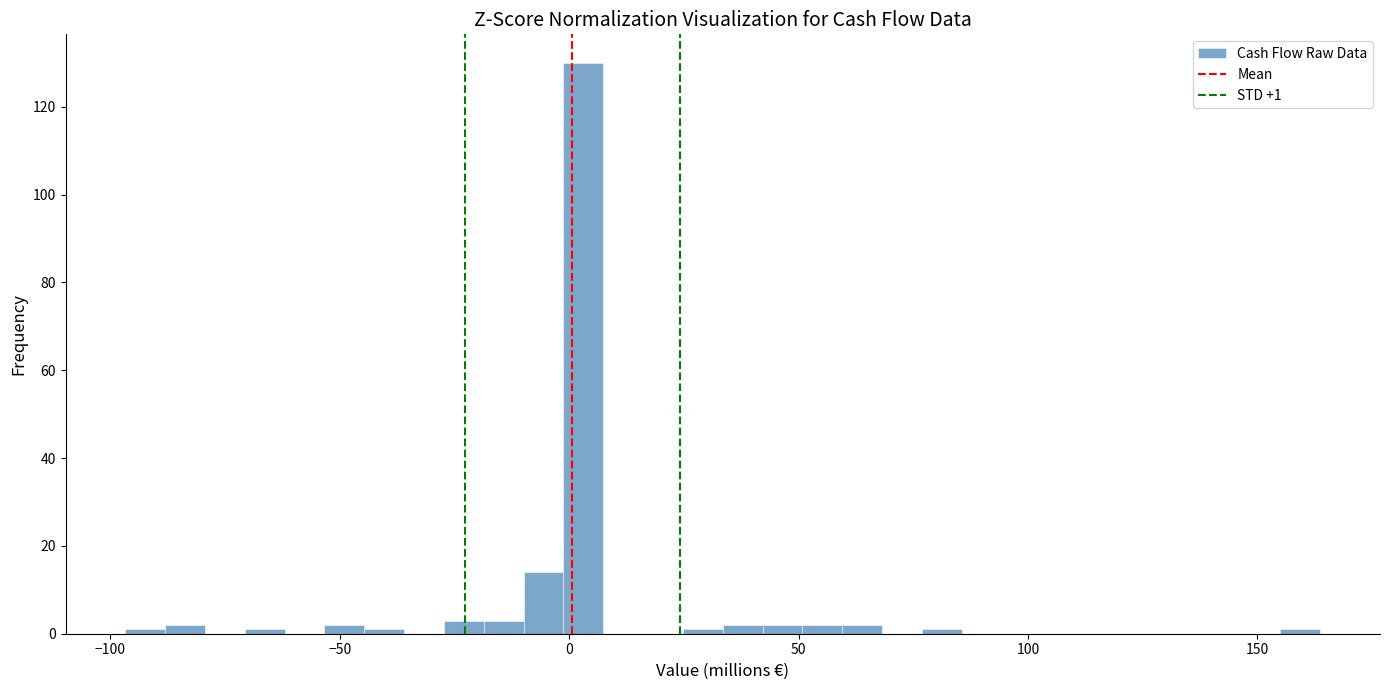

Read against the x-axis, roughly where is the centre of the tallest bar?

5